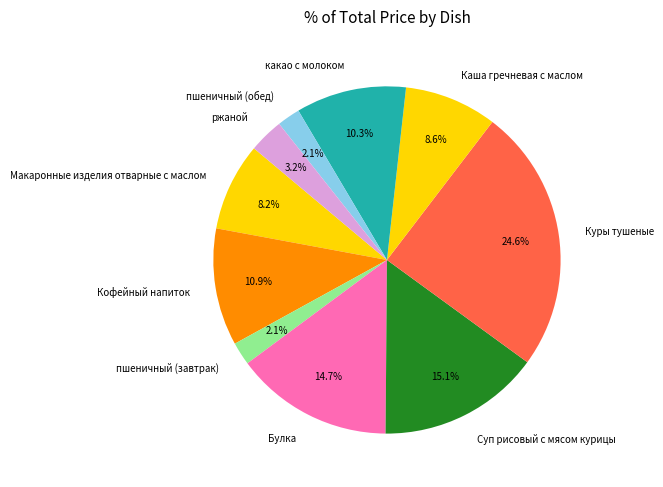

How many slices are in this pie chart?

10